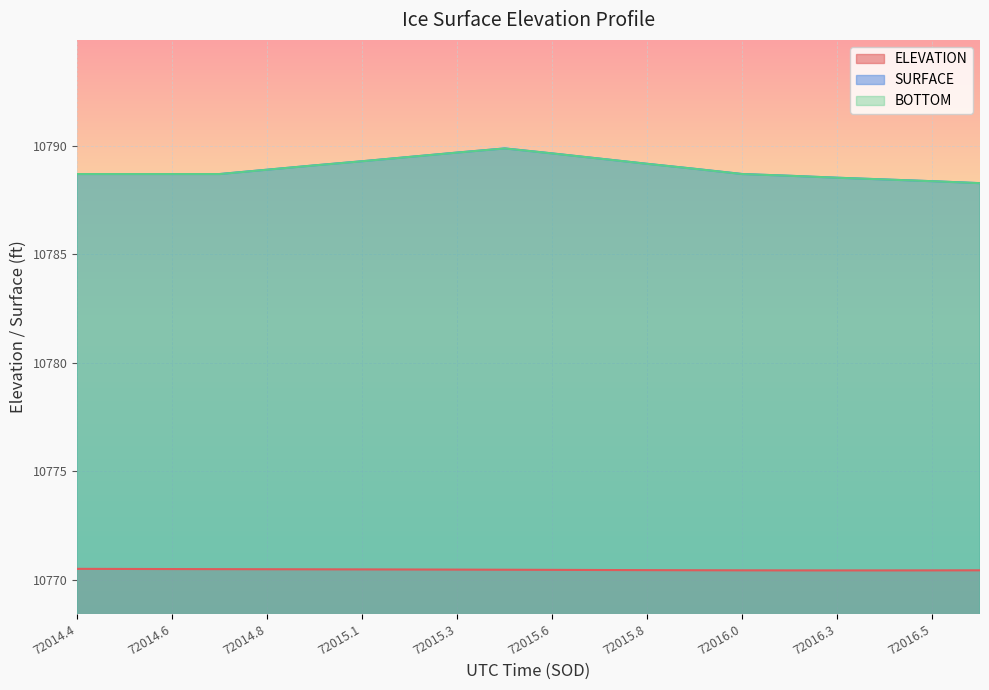

Does the chart display data point markers on the line(s)?

No